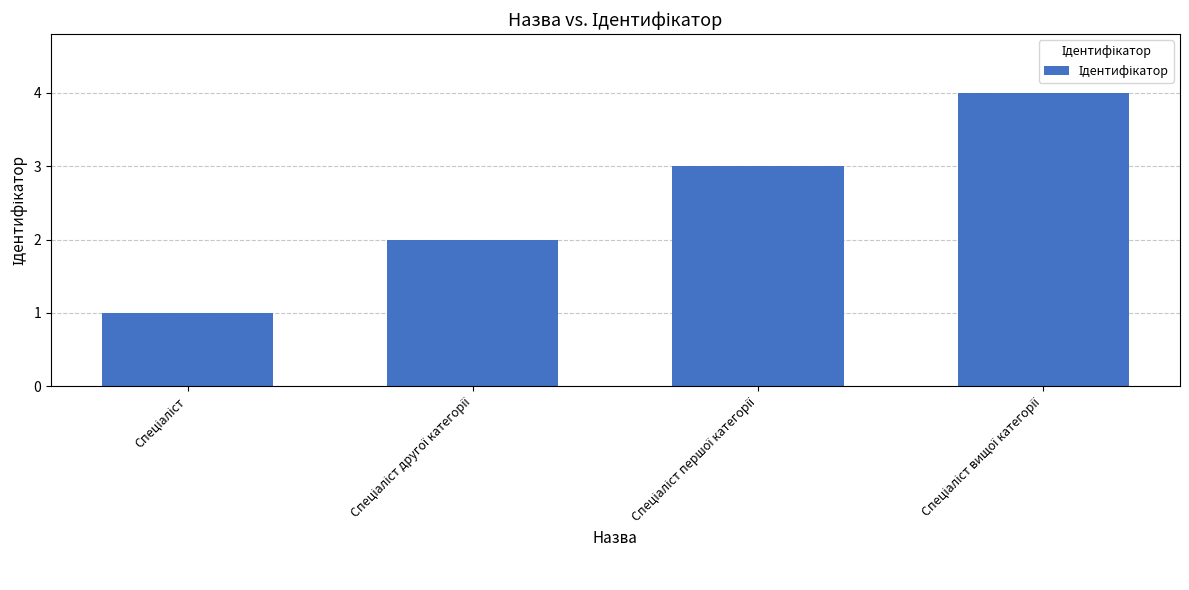

What is the value of the 4th bar from the left?

4